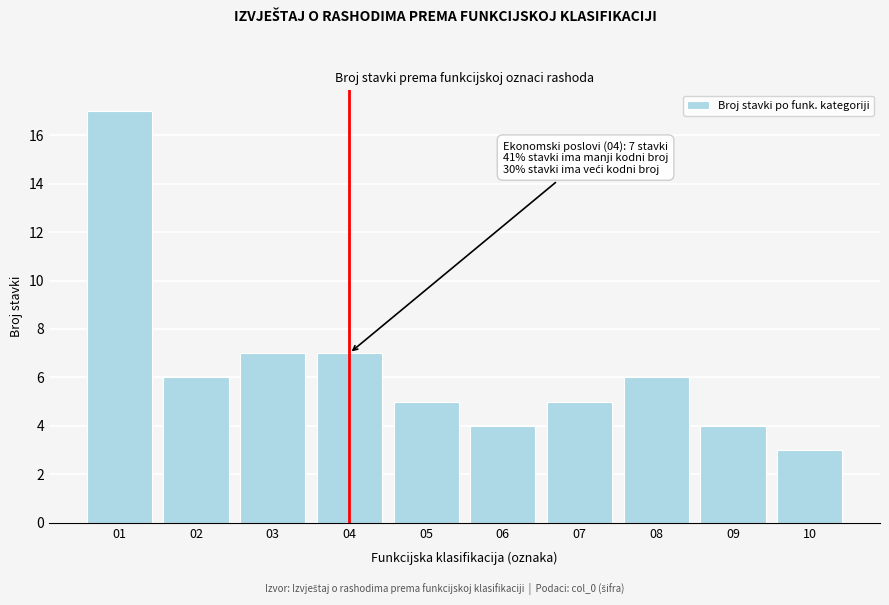

Reading right to left, what are all the values shown in this chart?

10=3	09=4	08=6	07=5	06=4	05=5	04=7	03=7	02=6	01=17